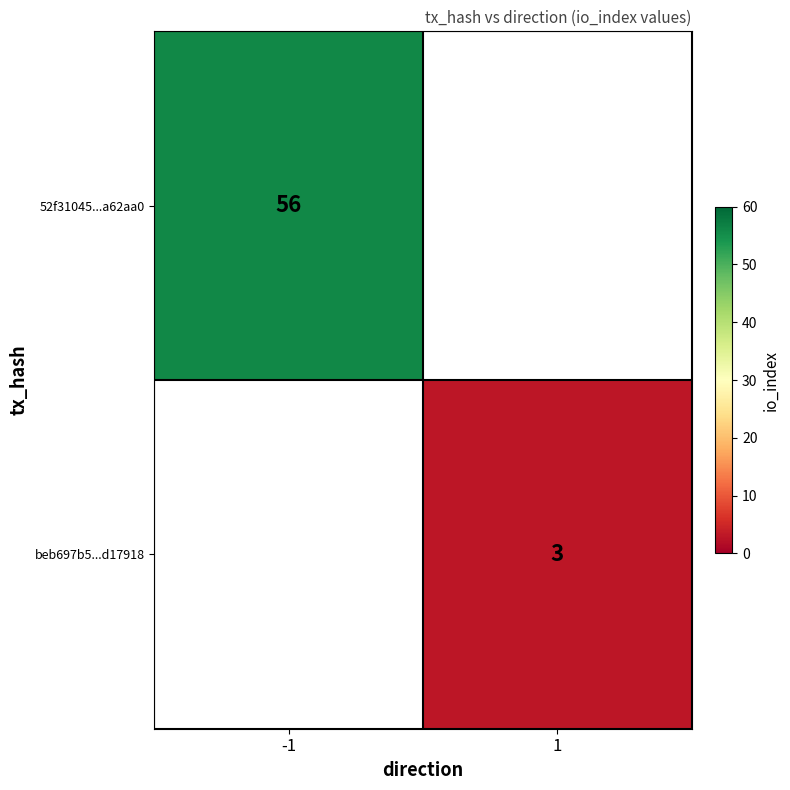

The 52f31045...a62aa0 series shows 56 at -1. True or false?

True